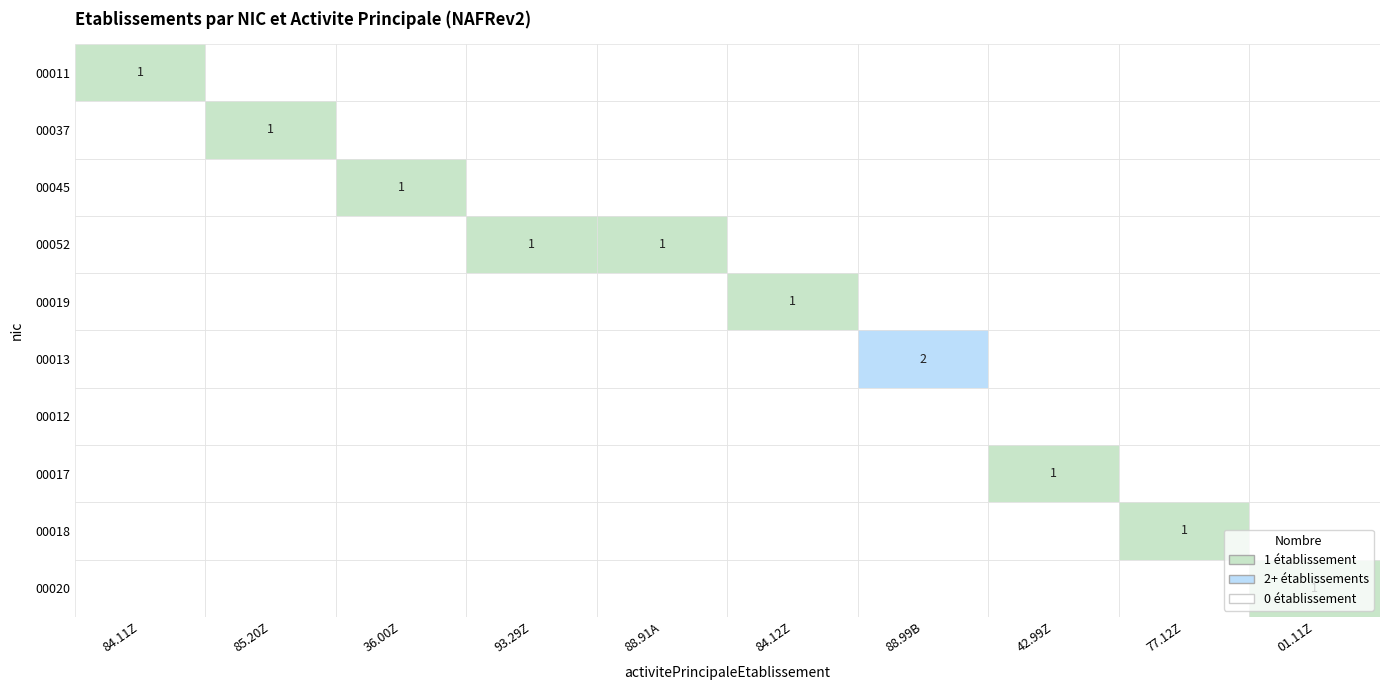

Between 84.11Z and 88.91A, which is larger?

84.11Z